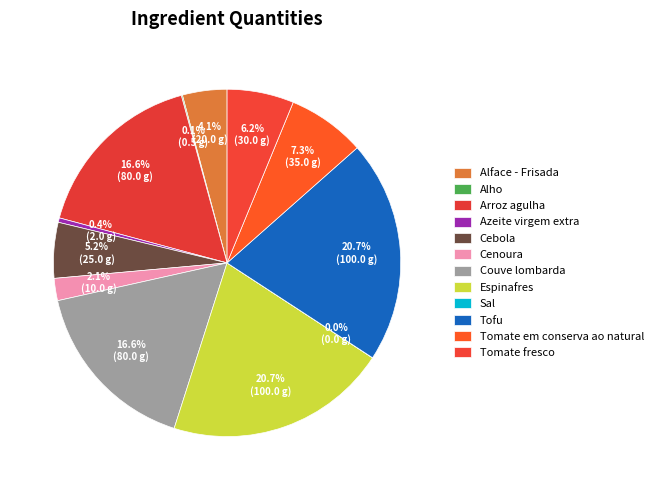

Does Sal represent more than half of the total?

No